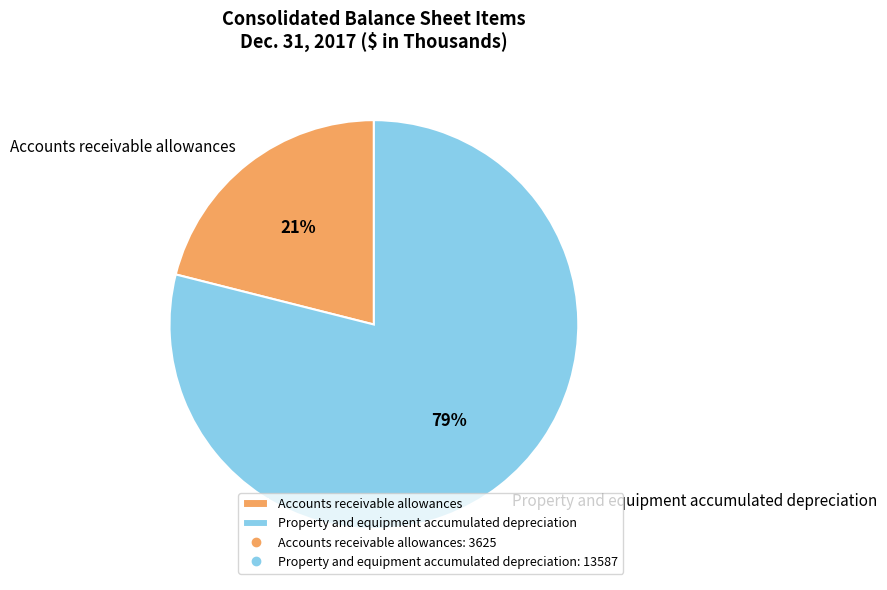

To the nearest percent, what percentage of the pie is Property and equipment accumulated depreciation?

79%